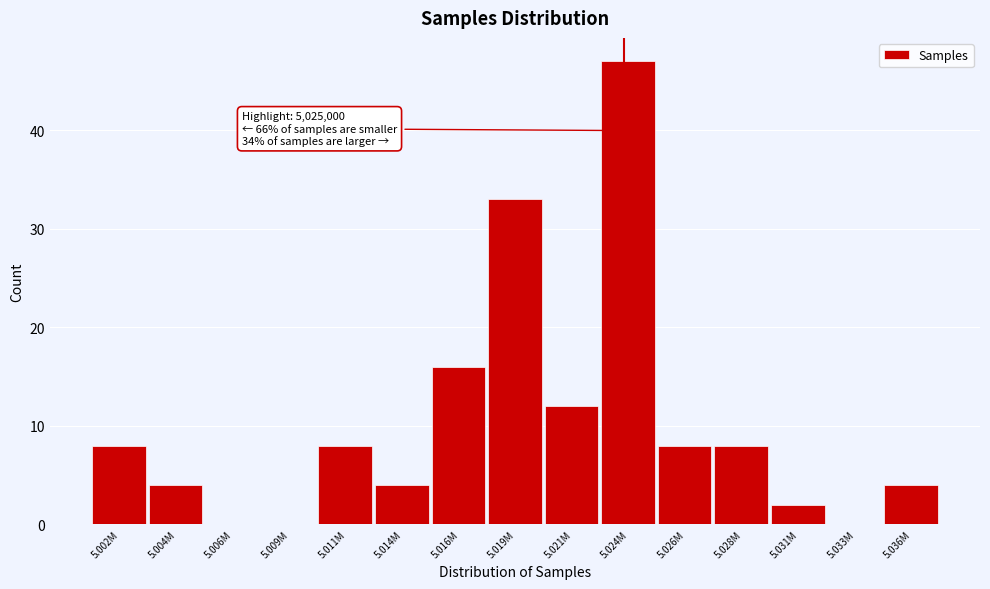

Reading left to right, list all the values displayed in this chart.

5.002M=8	5.004M=4	5.006M=0	5.009M=0	5.011M=8	5.014M=4	5.016M=16	5.019M=33	5.021M=12	5.024M=47	5.026M=8	5.028M=8	5.031M=2	5.033M=0	5.036M=4